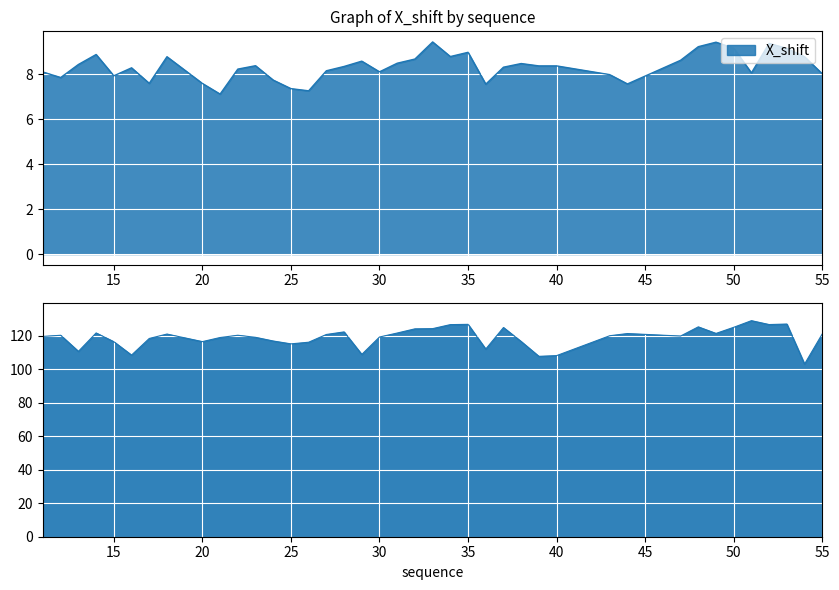

Reading left to right, list all the values displayed in this chart.

X_shift: 11=8.1	12=7.9	13=8.4	14=8.9	15=7.9	16=8.3	17=7.6	18=8.8	20=7.6	21=7.1	22=8.2	23=8.4	24=7.7	25=7.4	26=7.3	27=8.2	28=8.3	29=8.6	30=8.1	31=8.5	32=8.7	33=9.4	34=8.8	35=9.0	36=7.6	37=8.3	38=8.5	39=8.4	40=8.4	43=8.0	44=7.6	47=8.6	48=9.2	49=9.4	50=9.2	51=8.1	52=9.4	53=9.2	54=8.8	55=8.0
Y_shift: 11=119.7	12=120.4	13=110.8	14=121.8	15=116.6	16=108.6	17=118.5	18=121.1	20=116.6	21=119.1	22=120.4	23=119.2	24=117.0	25=115.3	26=116.3	27=120.9	28=122.4	29=109.0	30=119.4	31=121.7	32=124.2	33=124.4	34=126.8	35=126.9	36=112.2	37=125.0	38=116.7	39=107.8	40=108.2	43=120.1	44=121.4	47=119.9	48=125.4	49=121.5	50=125.2	51=129.1	52=126.8	53=127.1	54=103.2	55=121.2